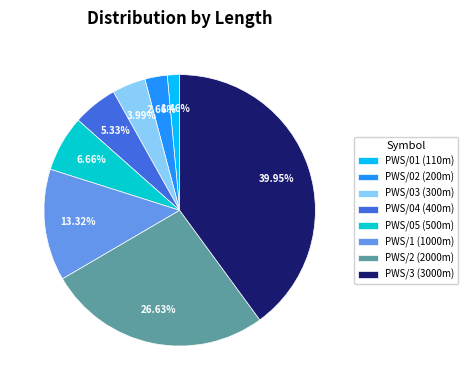

Rank the categories by value from highest to lowest.

PWS/3, PWS/2, PWS/1, PWS/05, PWS/04, PWS/03, PWS/02, PWS/01